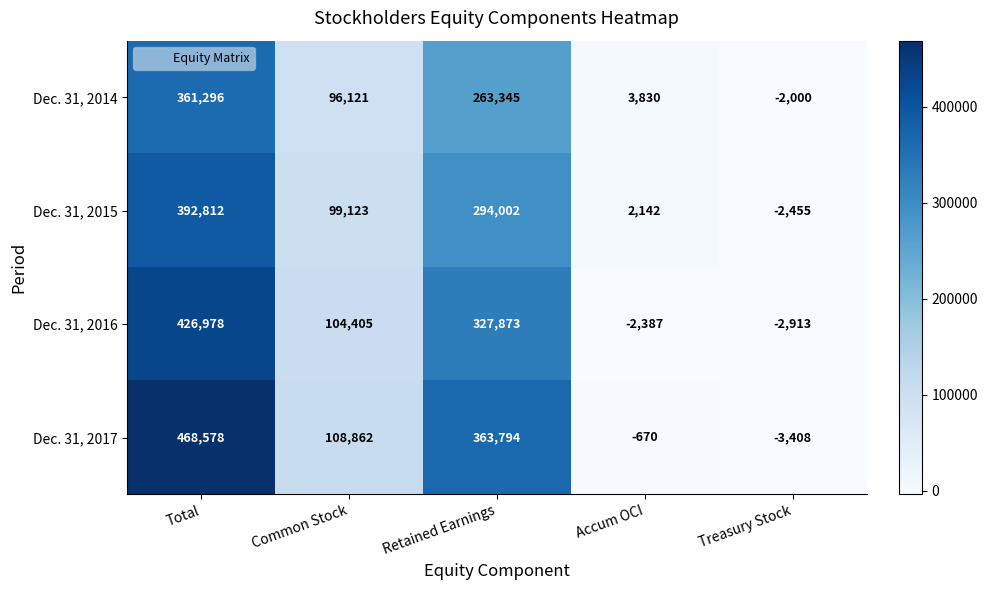

Where does the Dec. 31, 2017 series first go above 108862?

Total